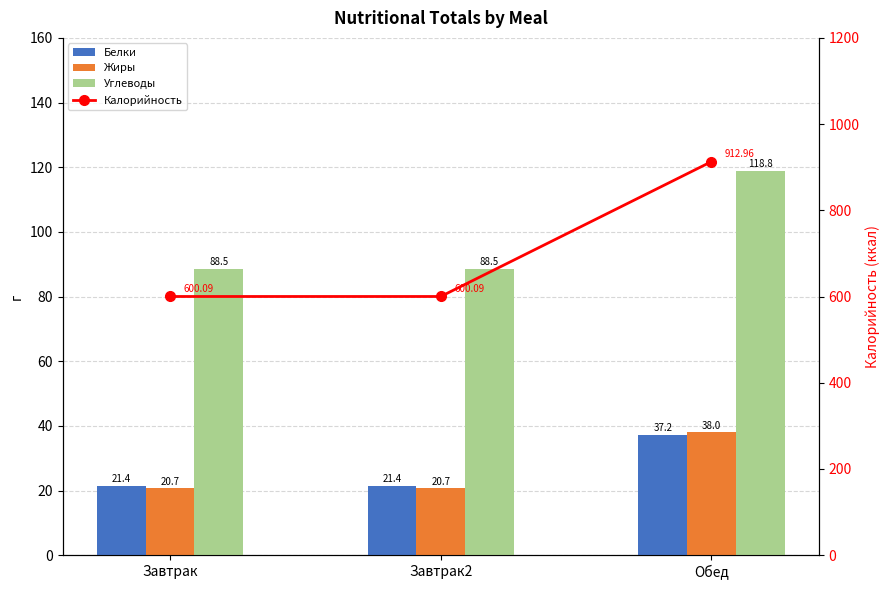

Are the bars grouped side by side (vs. stacked)?

Yes